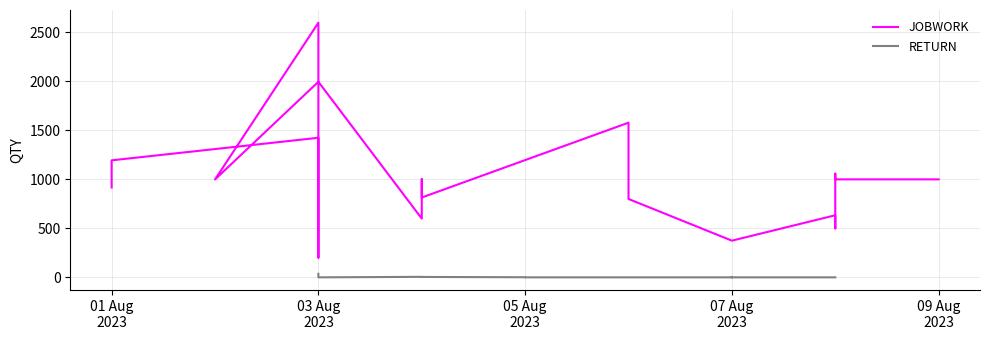

How many lines are shown in the chart?

2